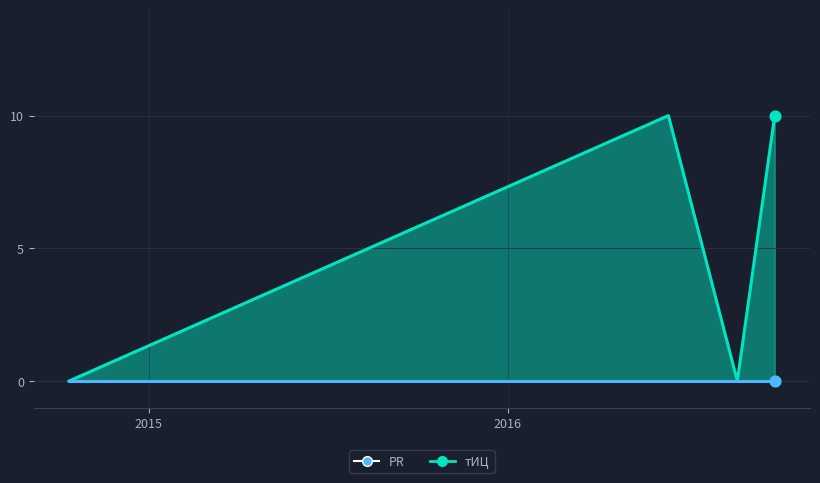

What is the ratio of the value at 2016-06-12 to the value at 2016-09-28?

1.0